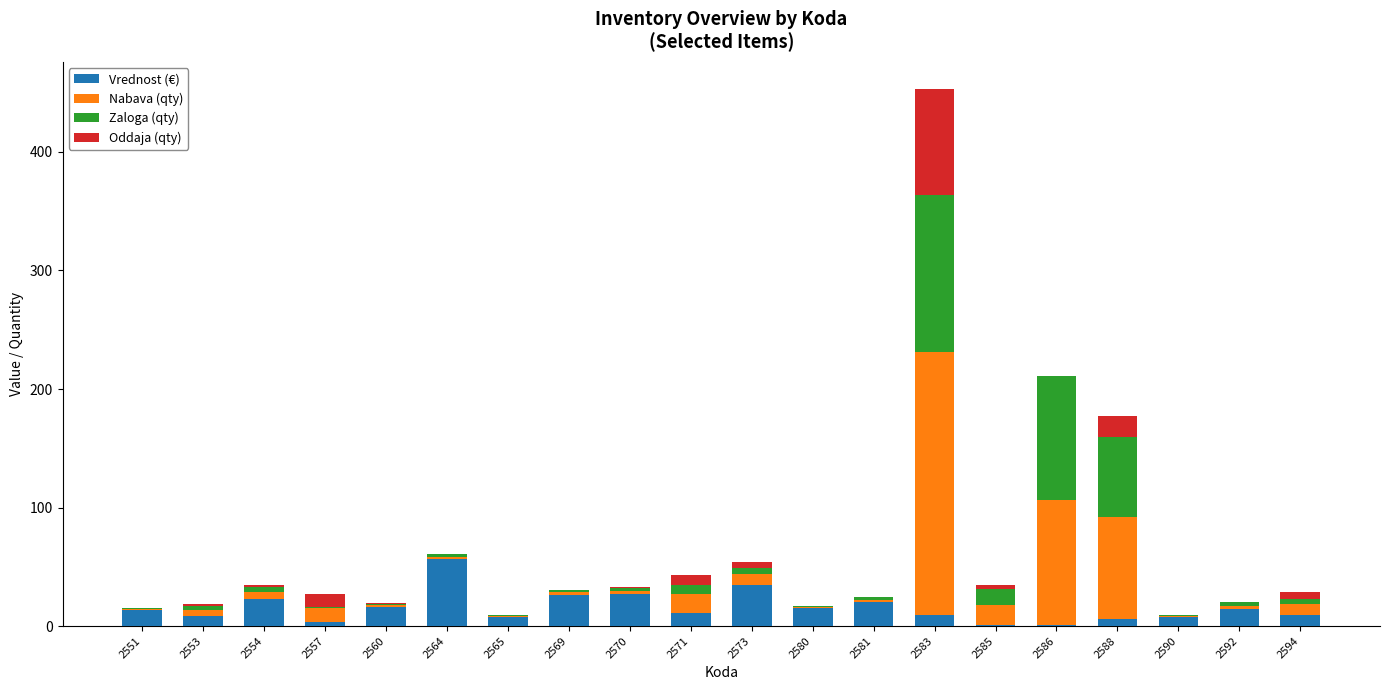

Is it true that Vrednost (€) equals 6.2 at 2570?

False